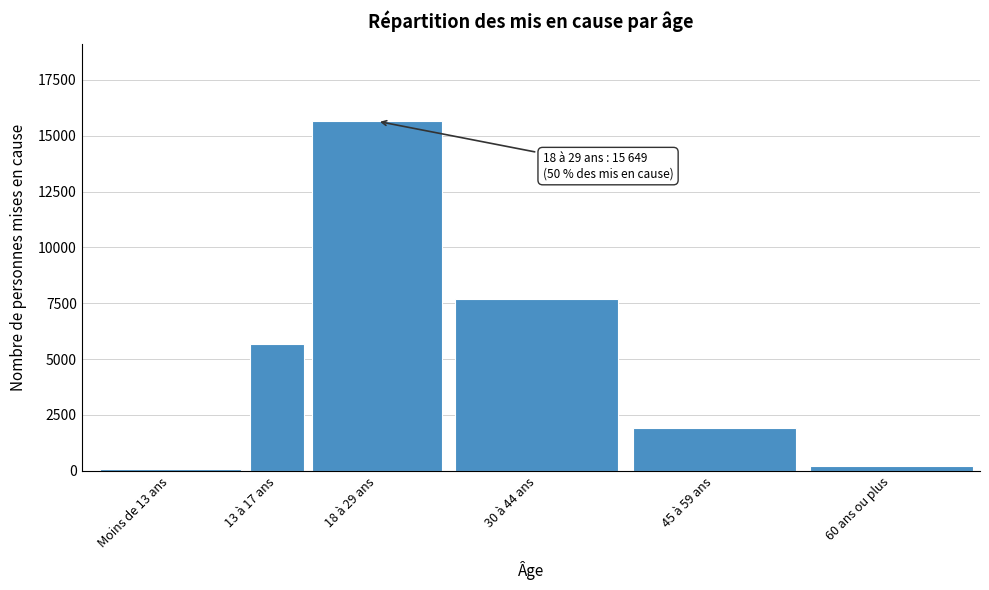

Reading left to right, list all the values displayed in this chart.

97	5654	15649	7713	1931	199